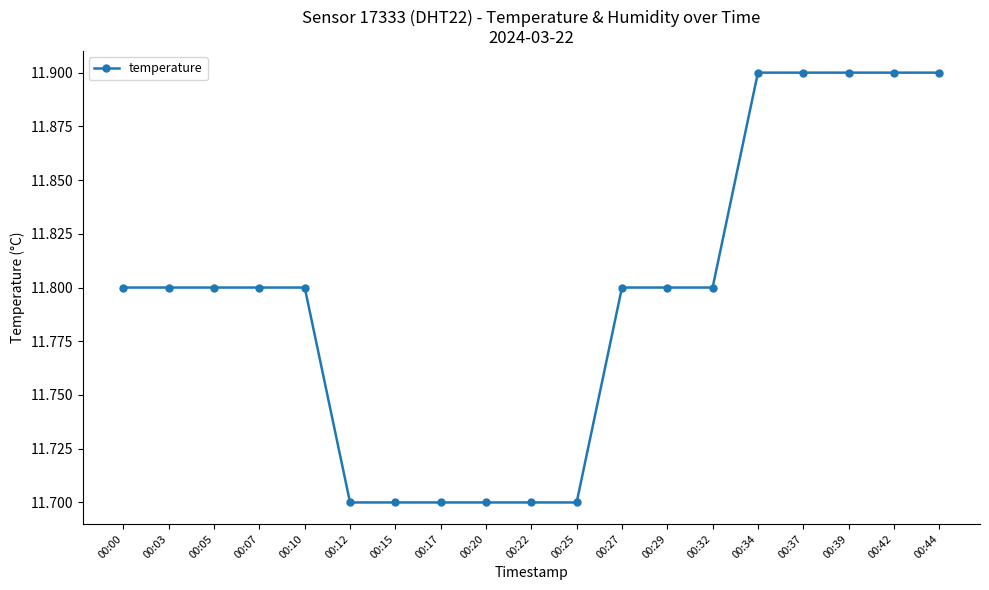

What is the minimum value shown in the chart?

11.7